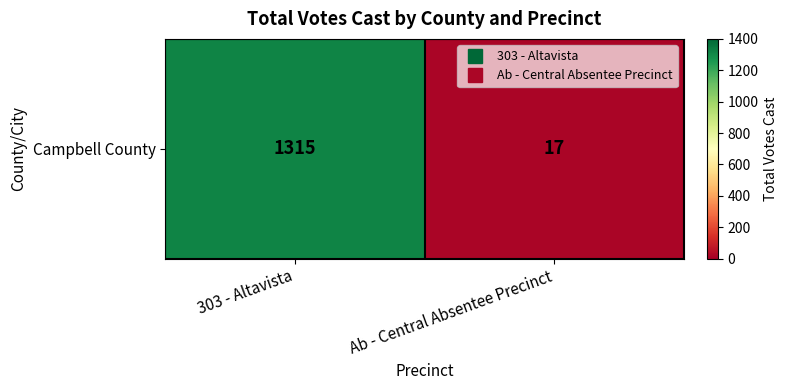

What is the average value?

666